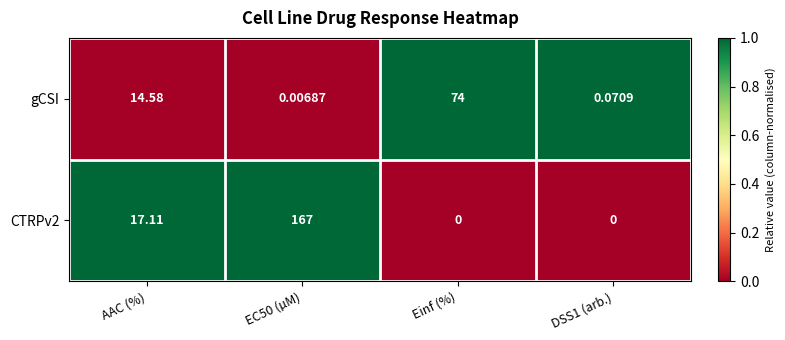

List the series in order of their peak value, lowest first.

gCSI, CTRPv2